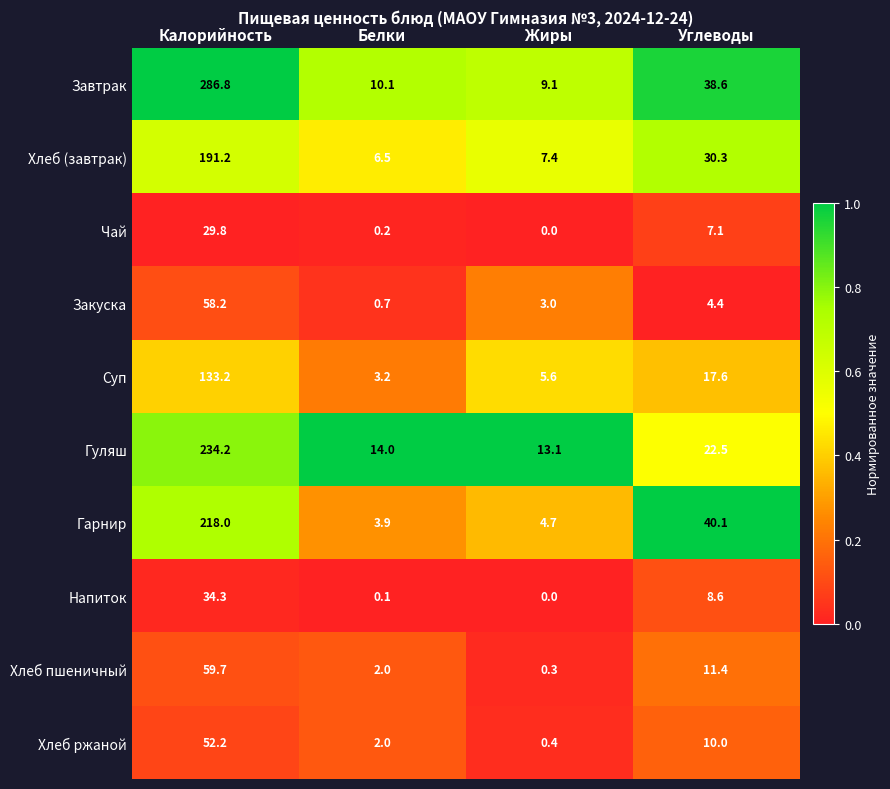

At which label does Закуска first exceed 4?

Калорийность